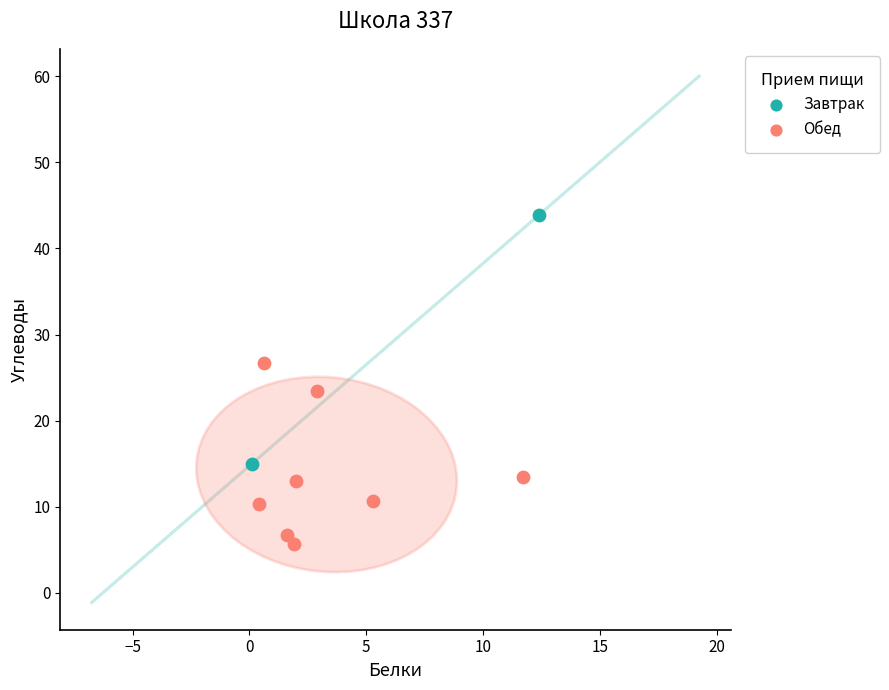

What are all the series names shown in the legend?

Завтрак, Обед